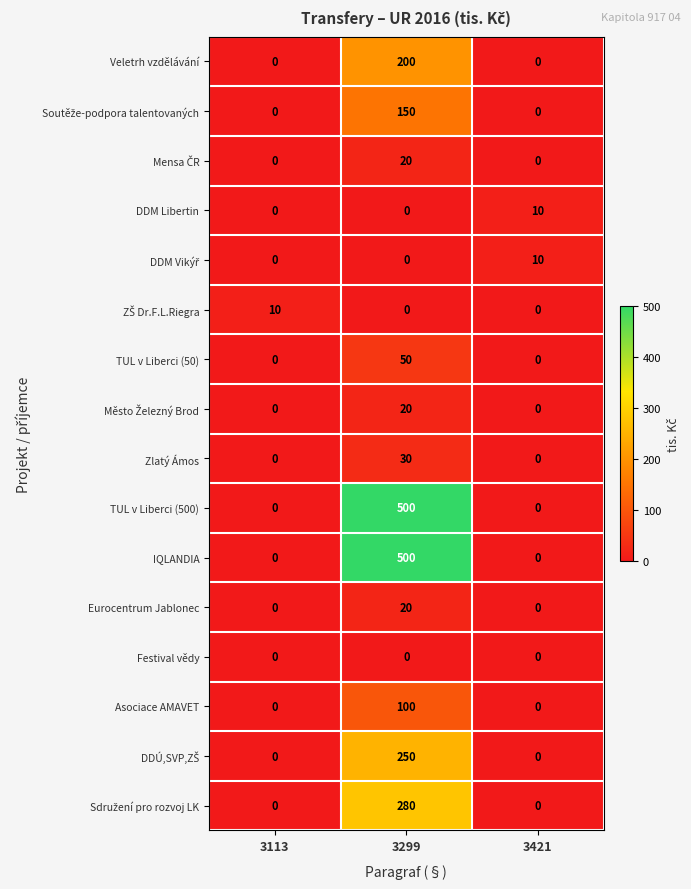

How many categories are shown in the chart?

3